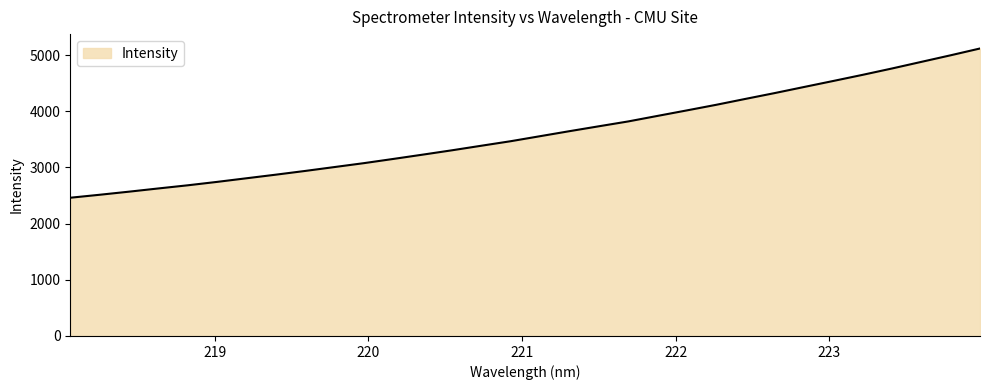

What is the difference between the maximum and minimum values?

2656.7